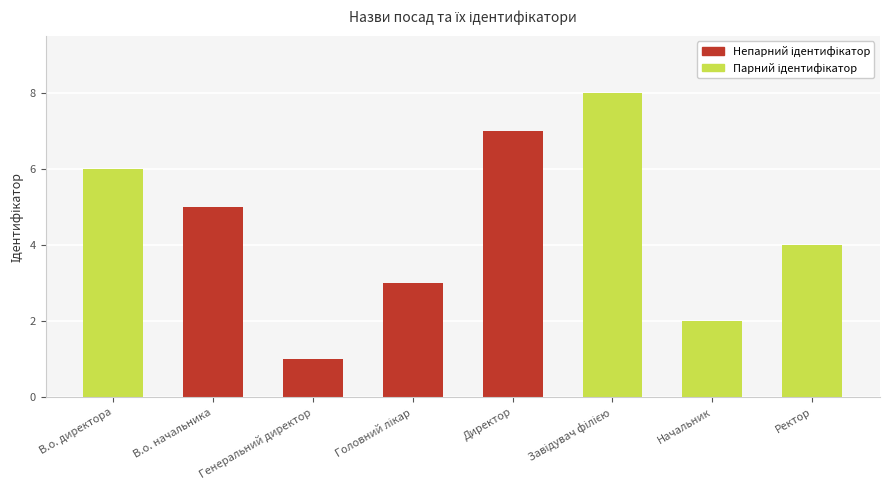

What is the label of the 7th bar from the right?

В.о. начальника